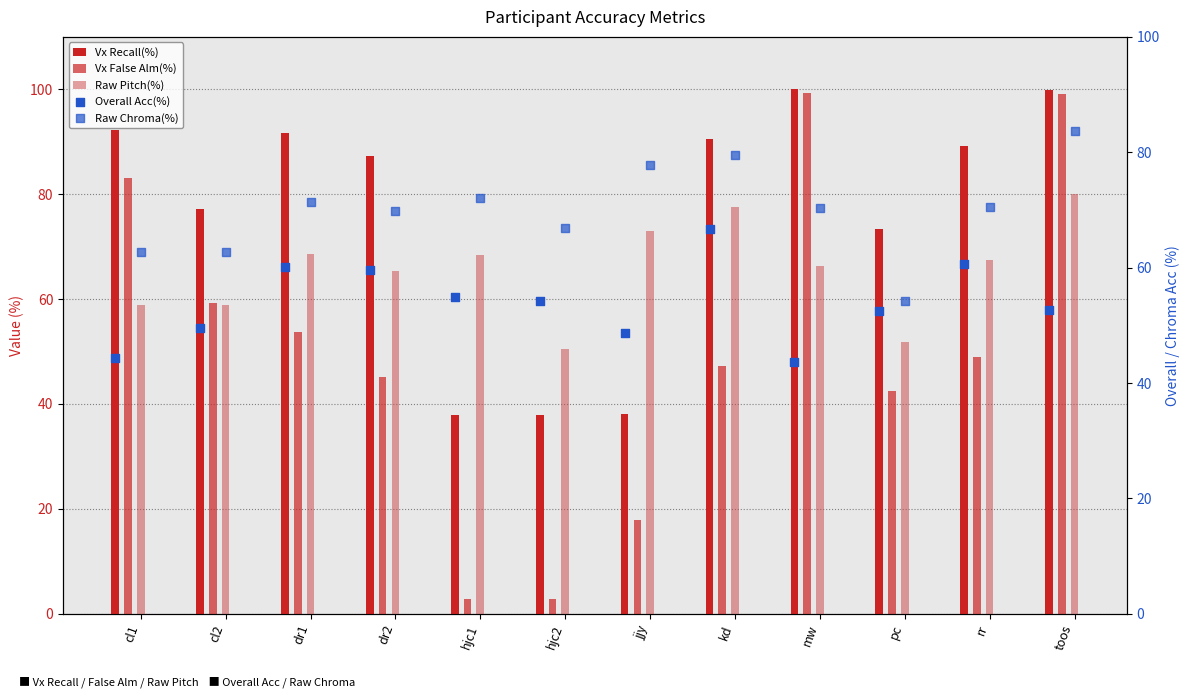

Which series reaches the maximum Y coordinate?

Vx Recall(%)